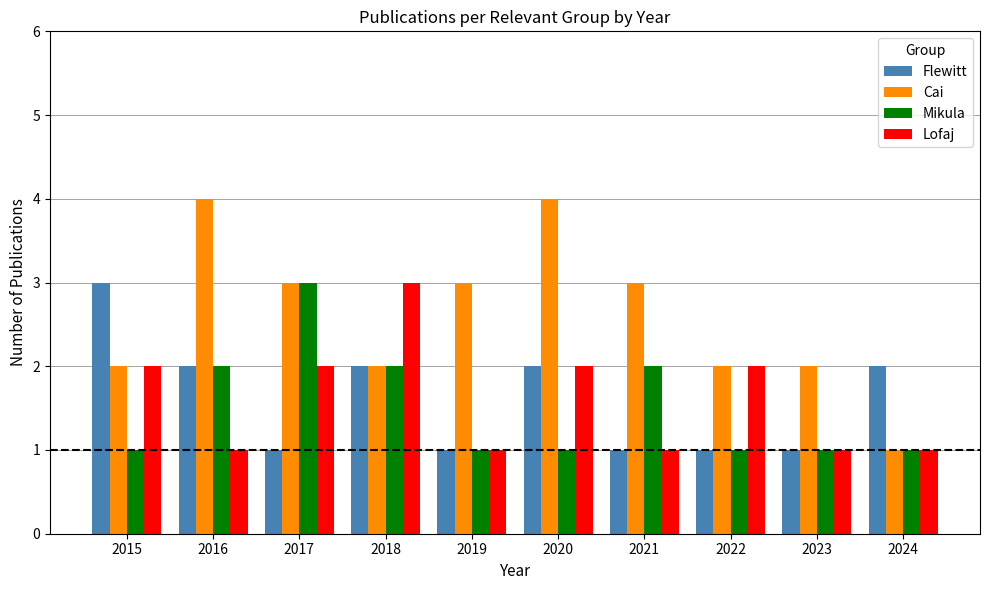

Which series has the largest range (max minus min)?

Cai